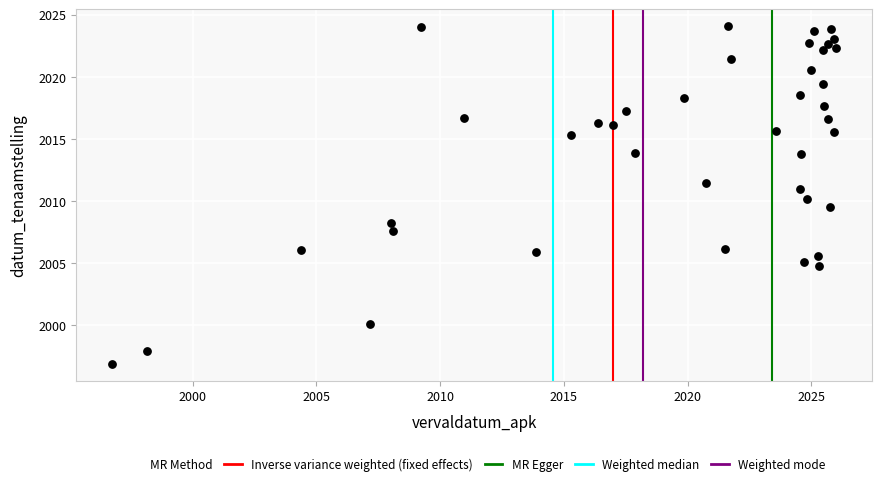

What is the range of Y values (max minus min)?

27.2